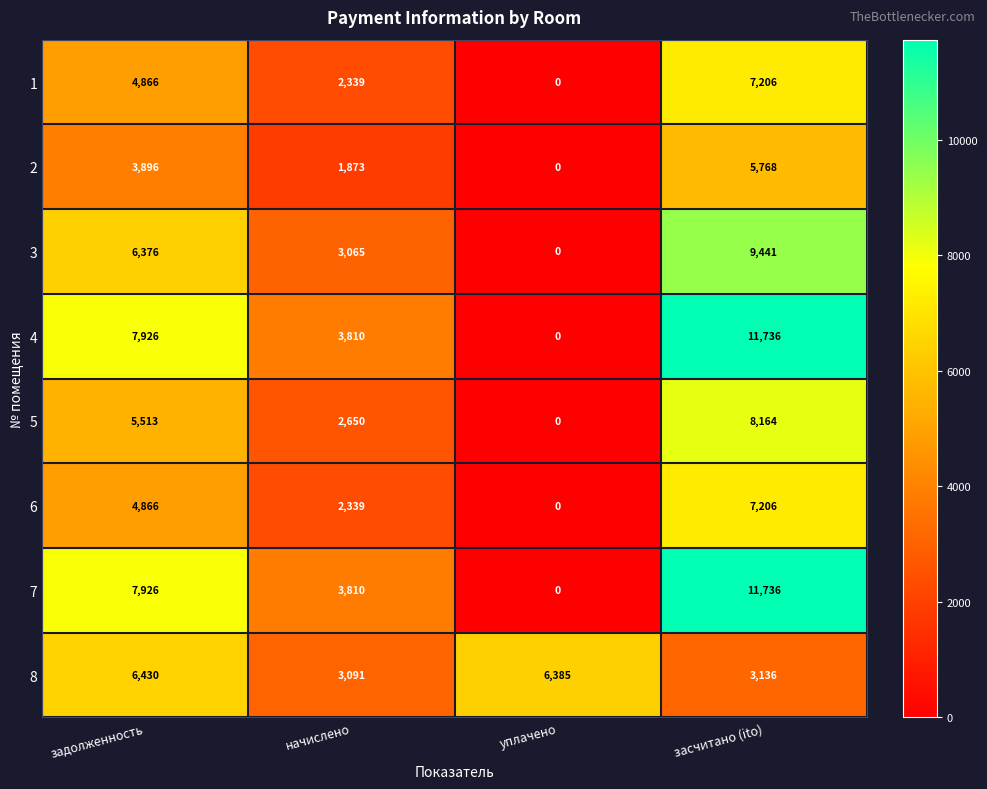

What is the maximum value for 8?

6430